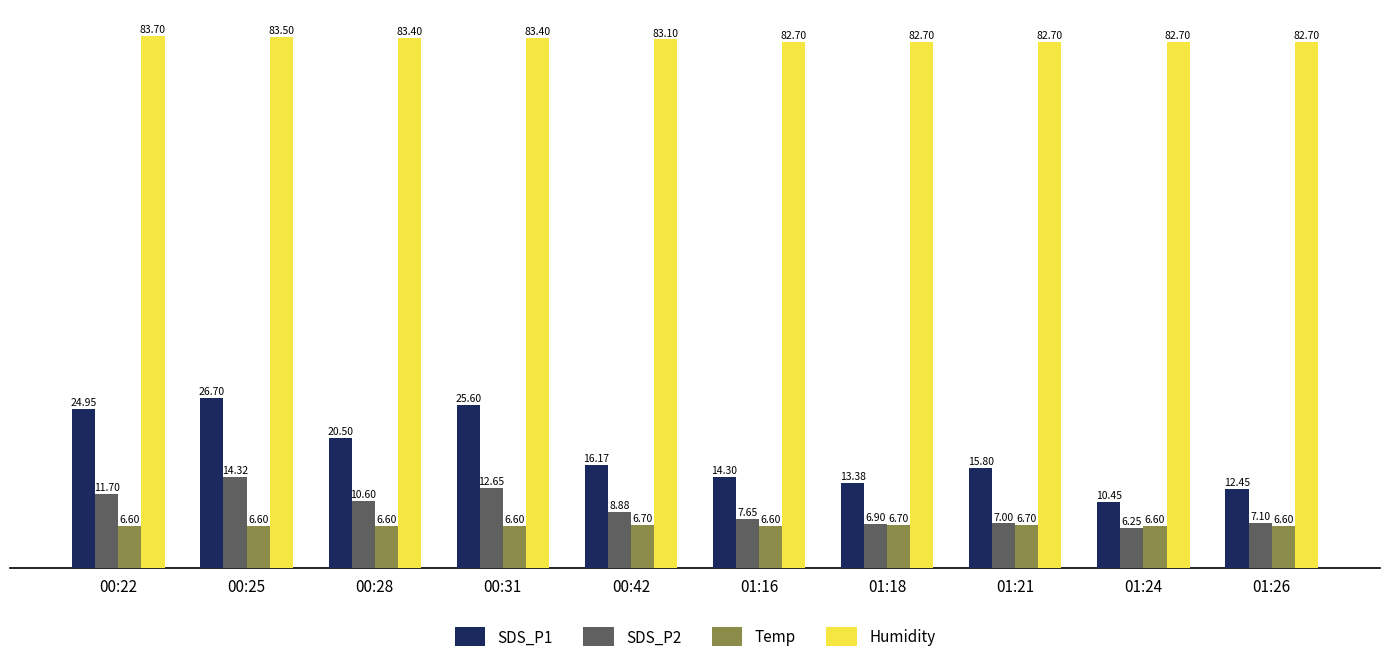

What is the difference between the maximum and minimum values in the Humidity series?

1.0